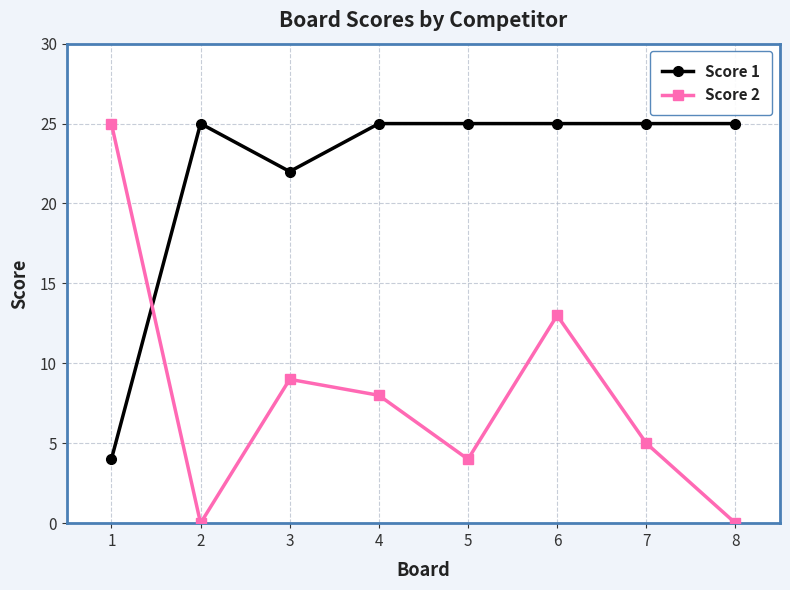

At which category does Score 1 reach its first local peak?

2